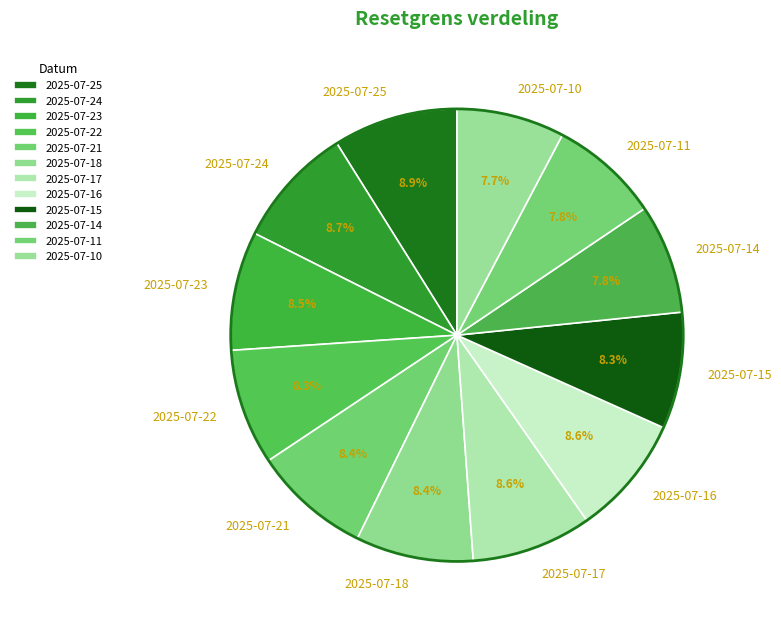

True or false: 2025-07-17 accounts for 9% of the total.

True